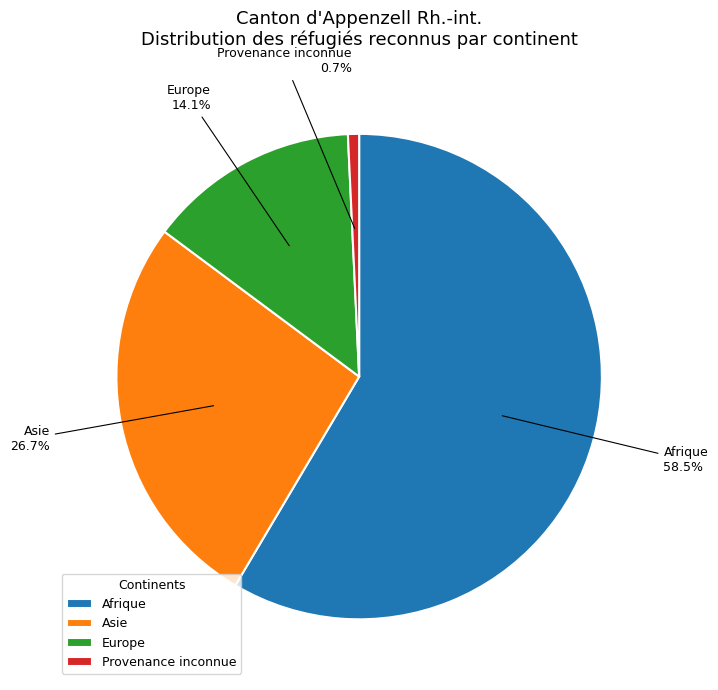

Rank the categories by value from highest to lowest.

Afrique, Asie, Europe, Provenance inconnue